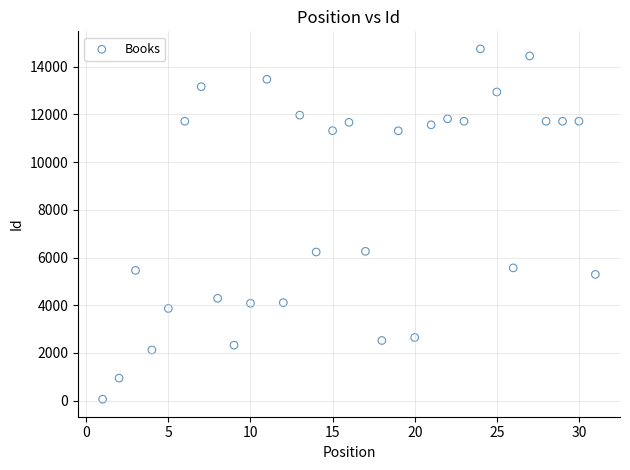

What is the range of X values (max minus min)?

30